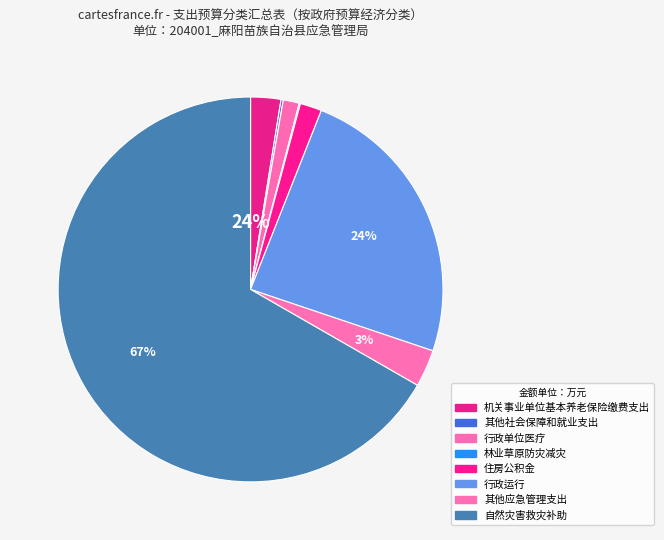

To the nearest percent, what is the combined percentage of 自然灾害救灾补助 and 行政运行?

91%